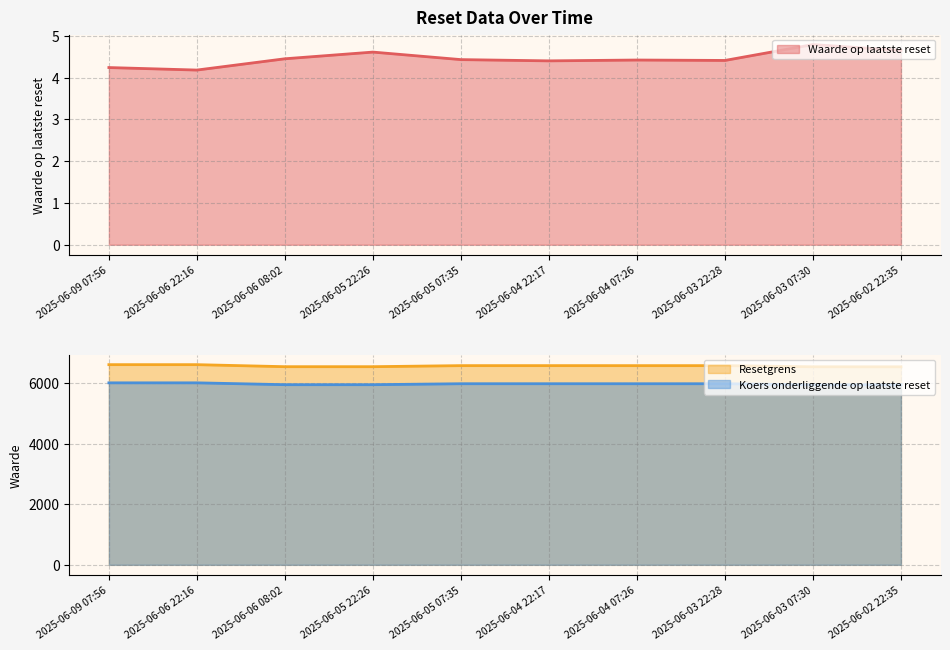

Reading left to right, transcribe all the data shown in this chart.

Waarde op laatste reset: 4.2	4.2	4.5	4.6	4.4	4.4	4.4	4.4	4.8	4.7
Resetgrens: 6599.9	6599.7	6532.5	6532.7	6567.4	6567.6	6567.2	6567.3	6529.4	6528.8
Koers onderliggende op laatste reset: 6000.4	6000.4	5939.3	5939.3	5970.8	5970.8	5970.4	5970.4	5935.9	5935.9